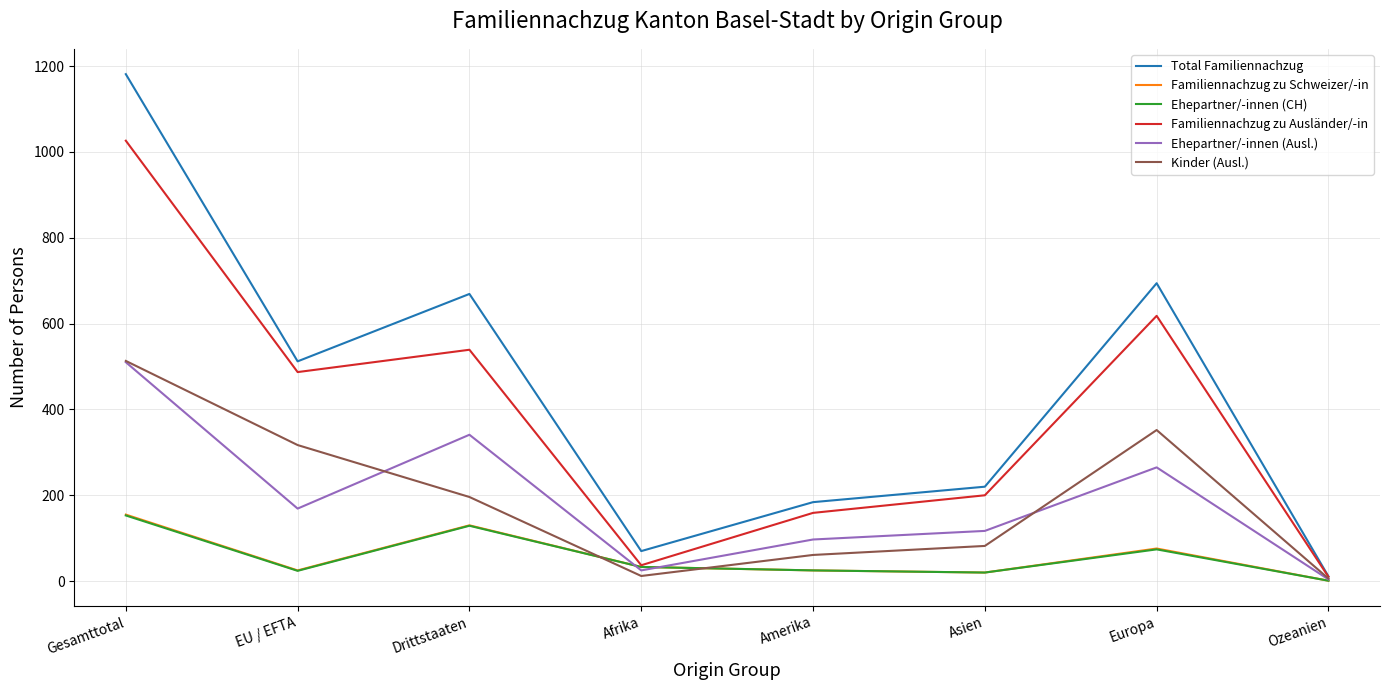

True or false: Familiennachzug zu Ausländer/-in has a value of 200 at Asien.

True